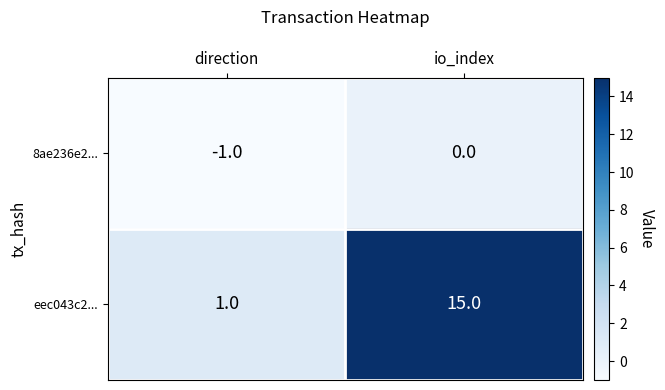

What is the difference between the eec043c2... values at direction and io_index?

14